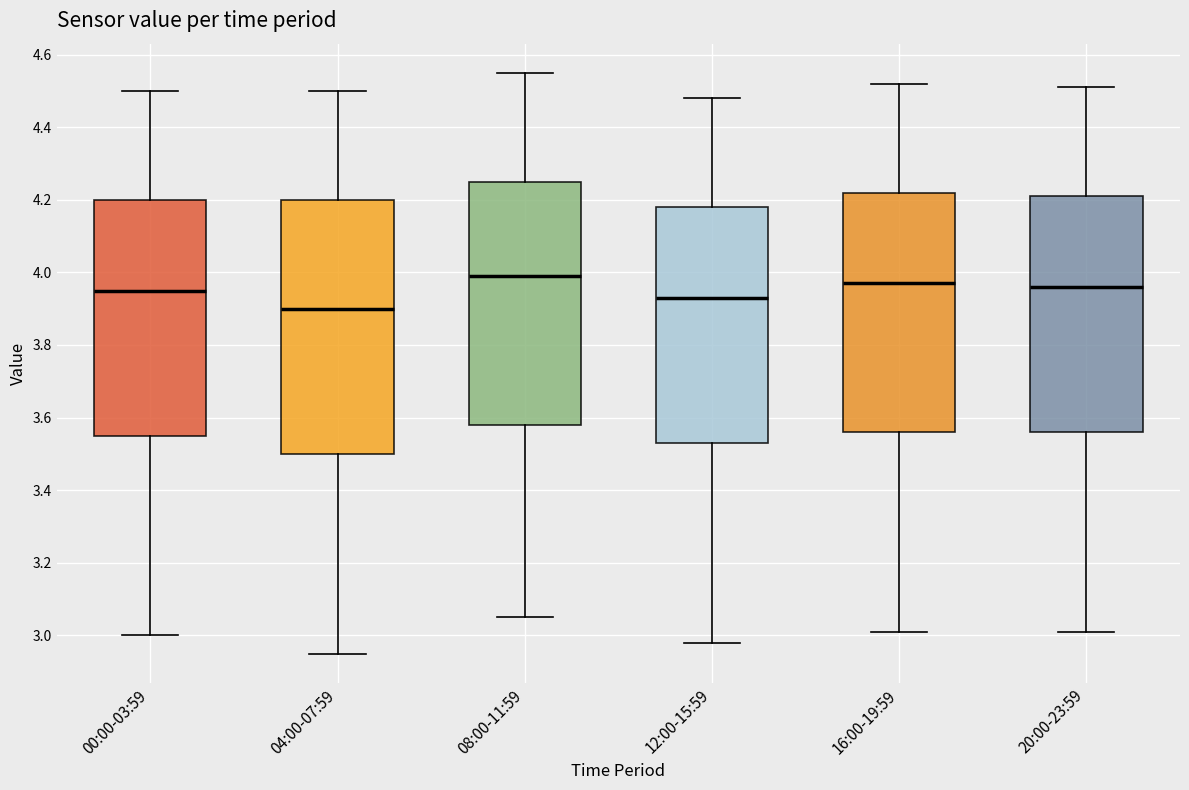

Which box has the lowest median line?

04:00-07:59